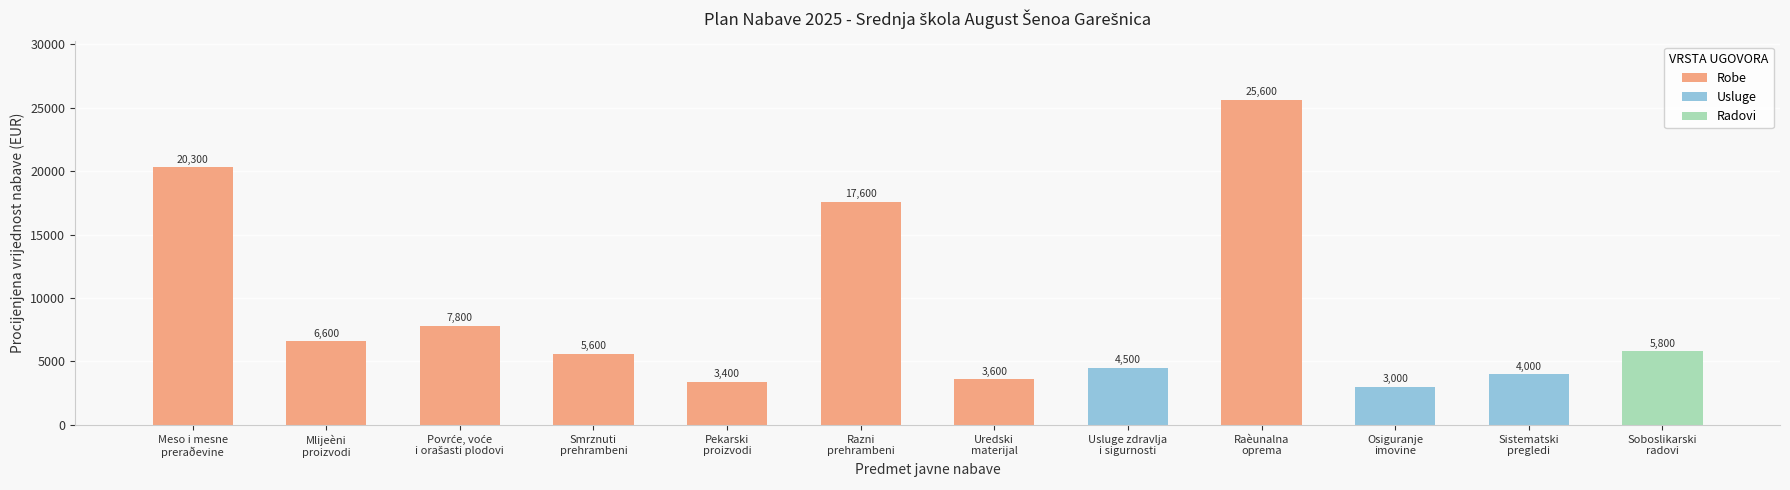

At which category does the chart reach its peak across all series?

Raèunalna
oprema